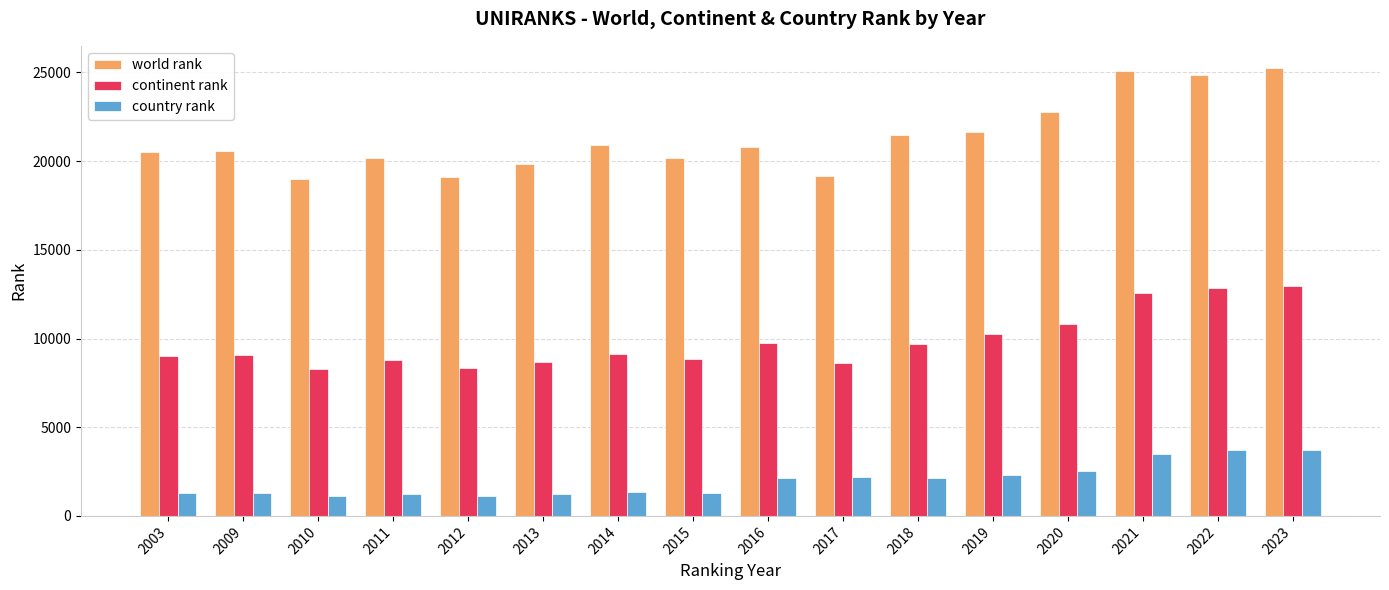

How many categories are shown in the chart?

16